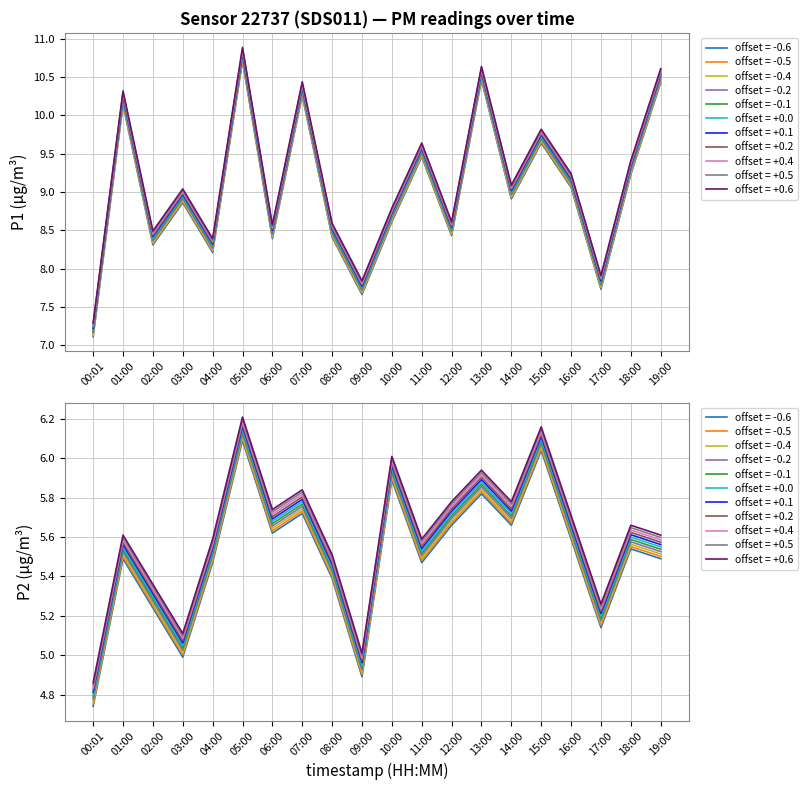

What is the label of the 14th point from the right?

06:00